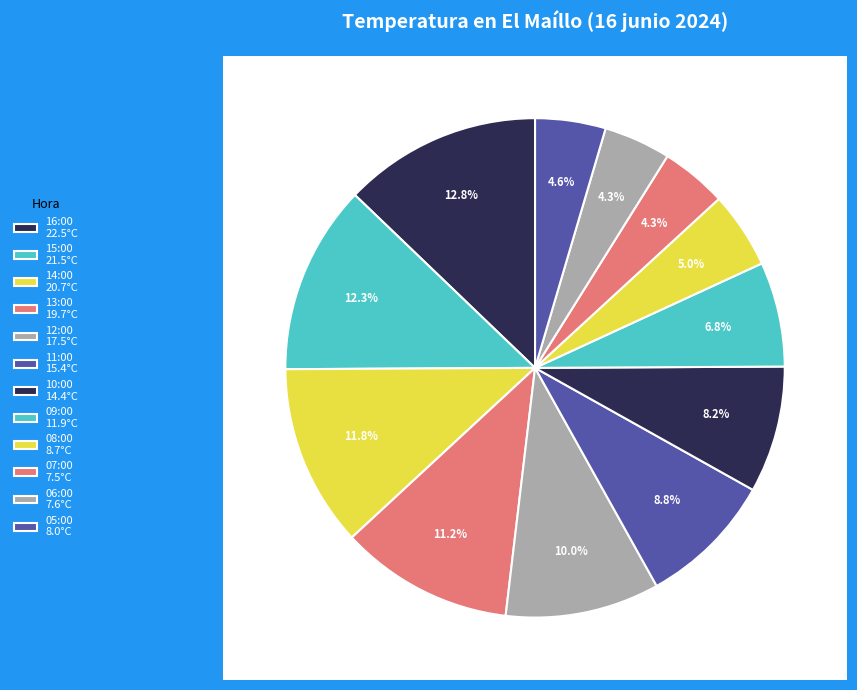

Count the number of slices in the pie.

12